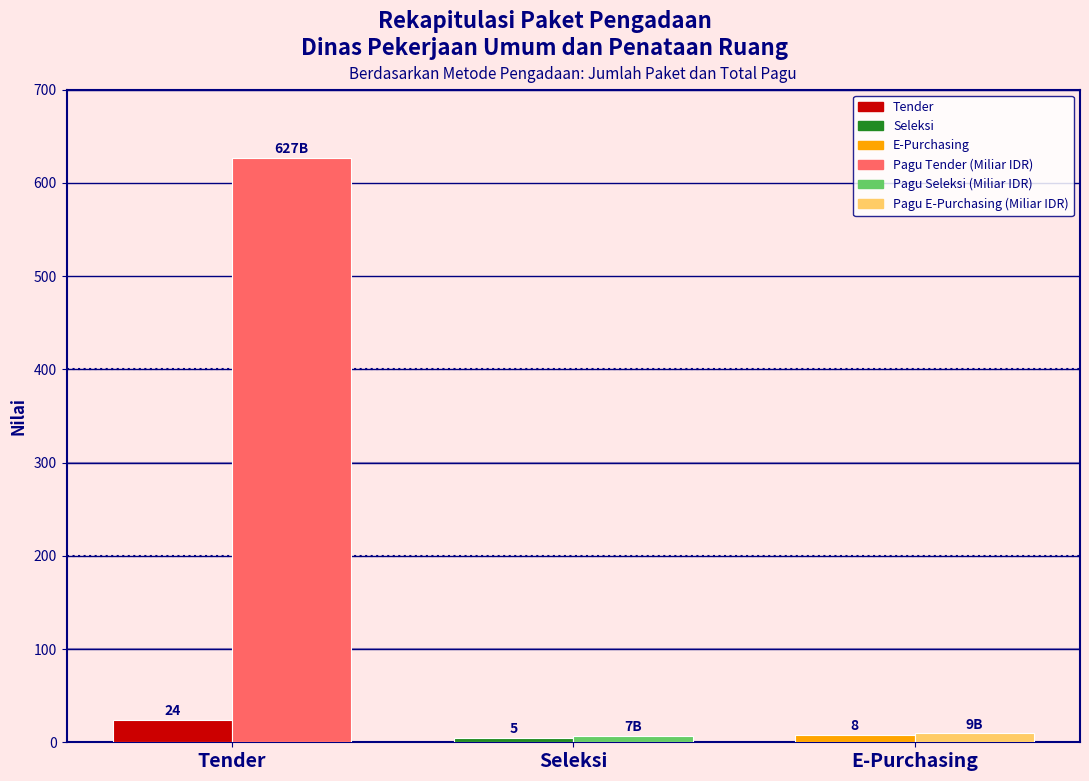

At which category is the sum across all series the highest?

Tender